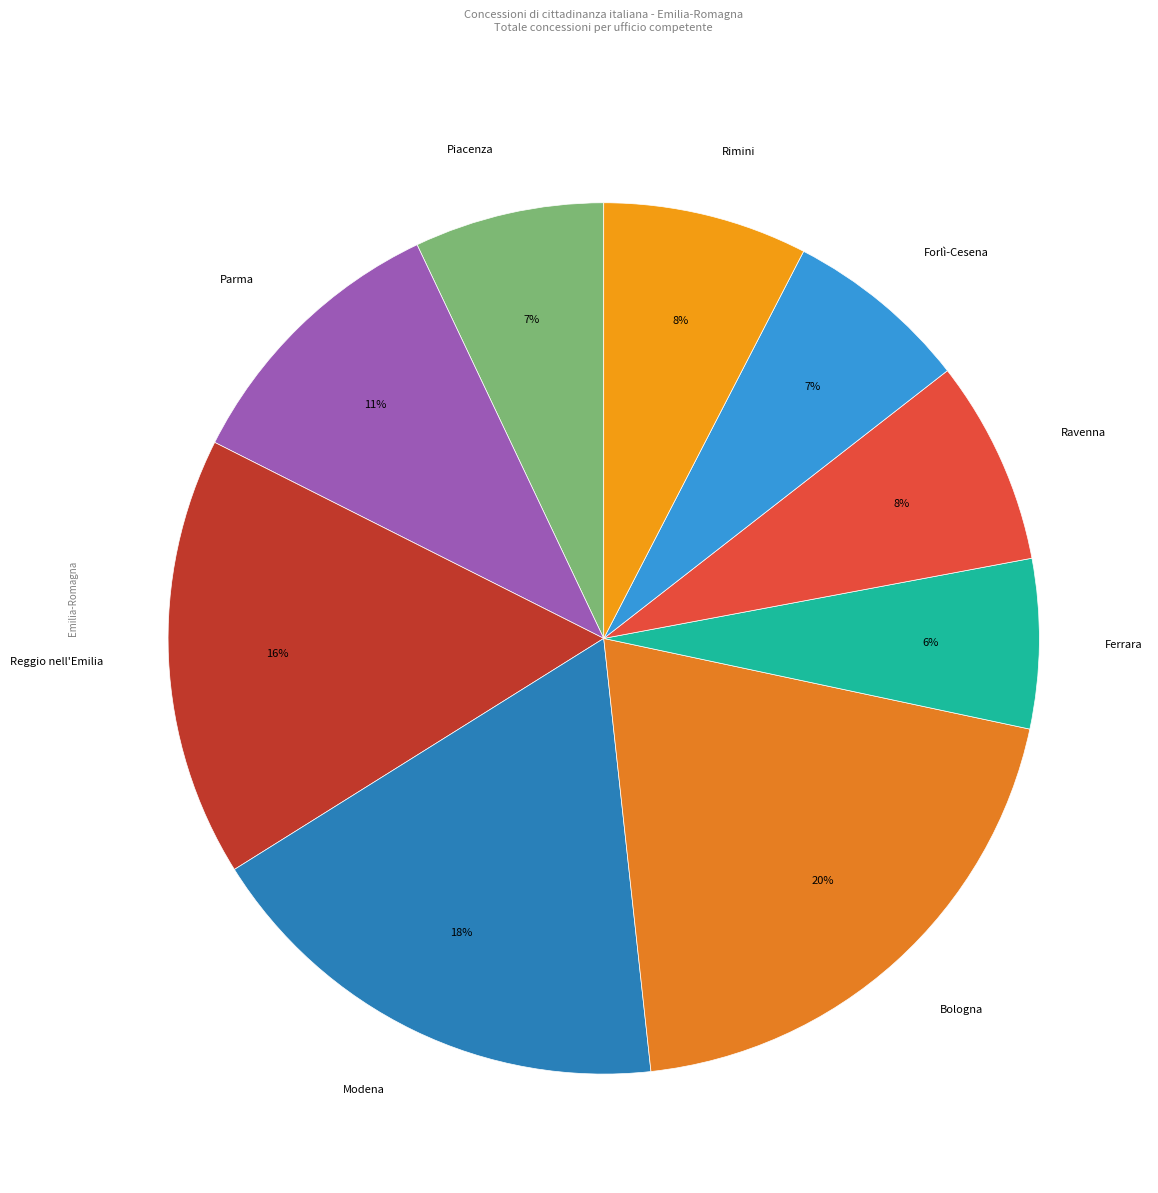

Which category has the biggest portion of the pie?

Bologna